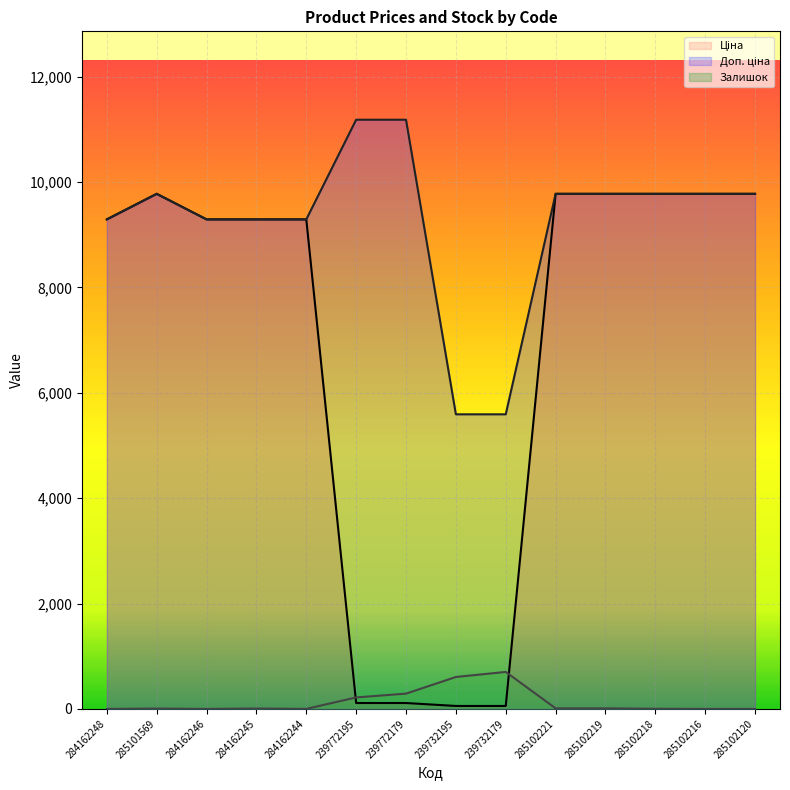

At which label is Доп. ціна closest to 8386?

284162248